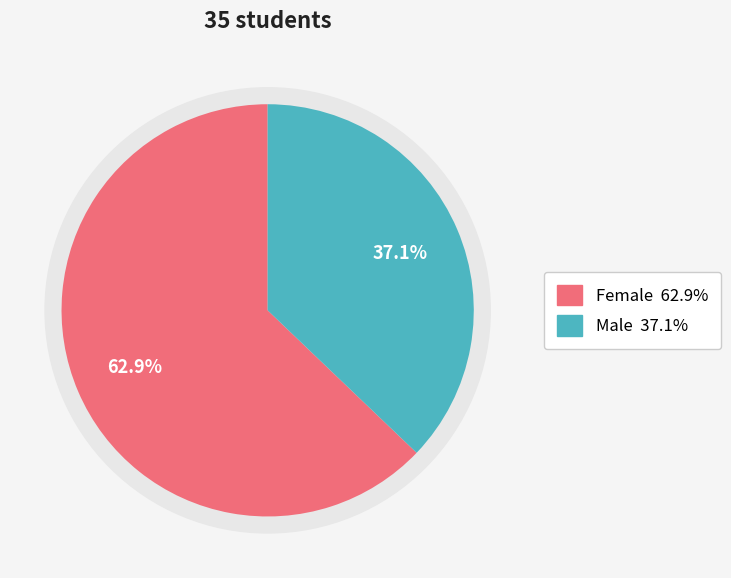

How many slices are in this pie chart?

2